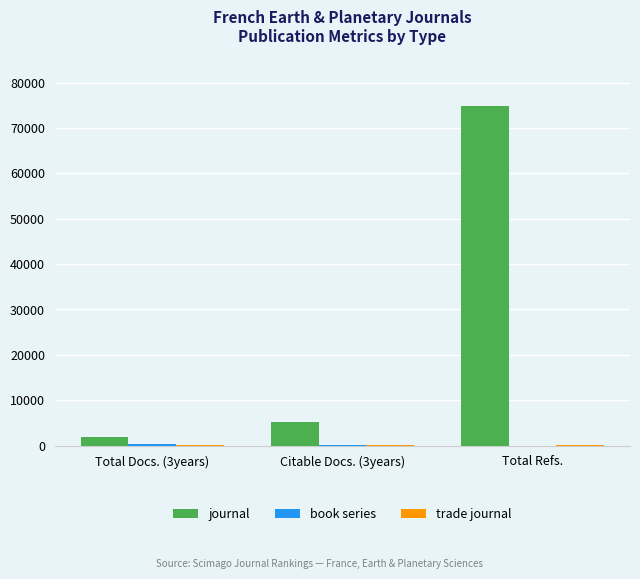

At which category is the sum across all series the highest?

Total Refs.